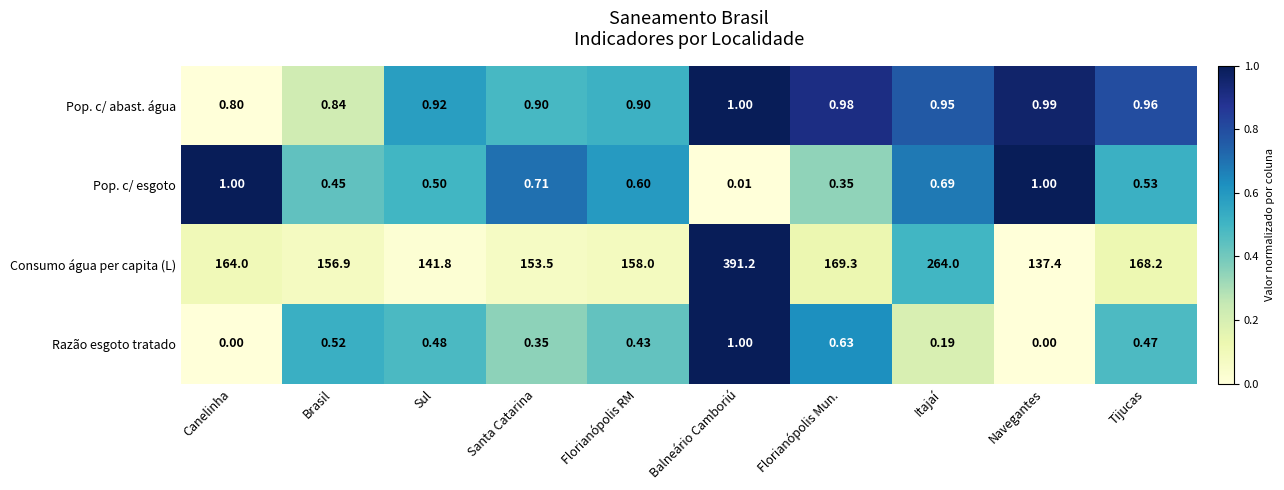

Between Santa Catarina and Tijucas, which series saw the biggest shift?

Consumo água per capita (L)